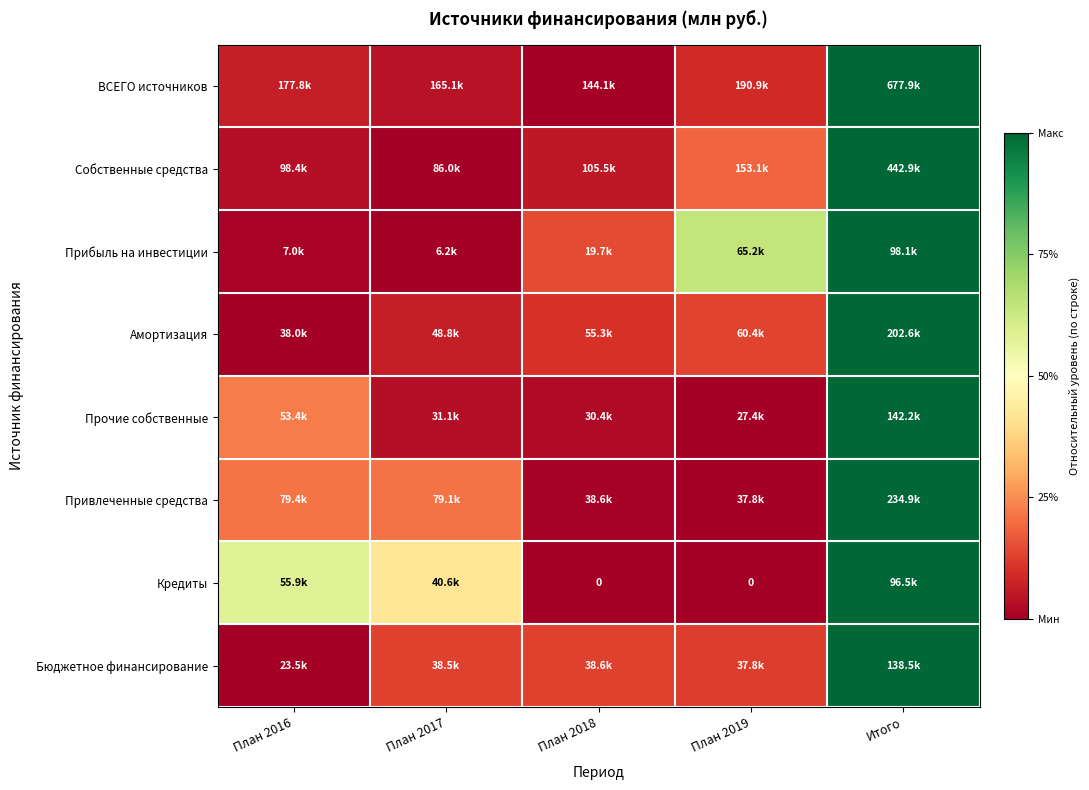

How many distinct data groups are displayed?

8